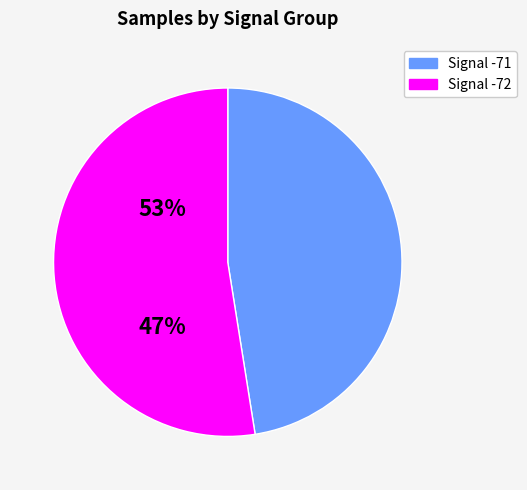

Is there a majority slice in this chart?

Yes